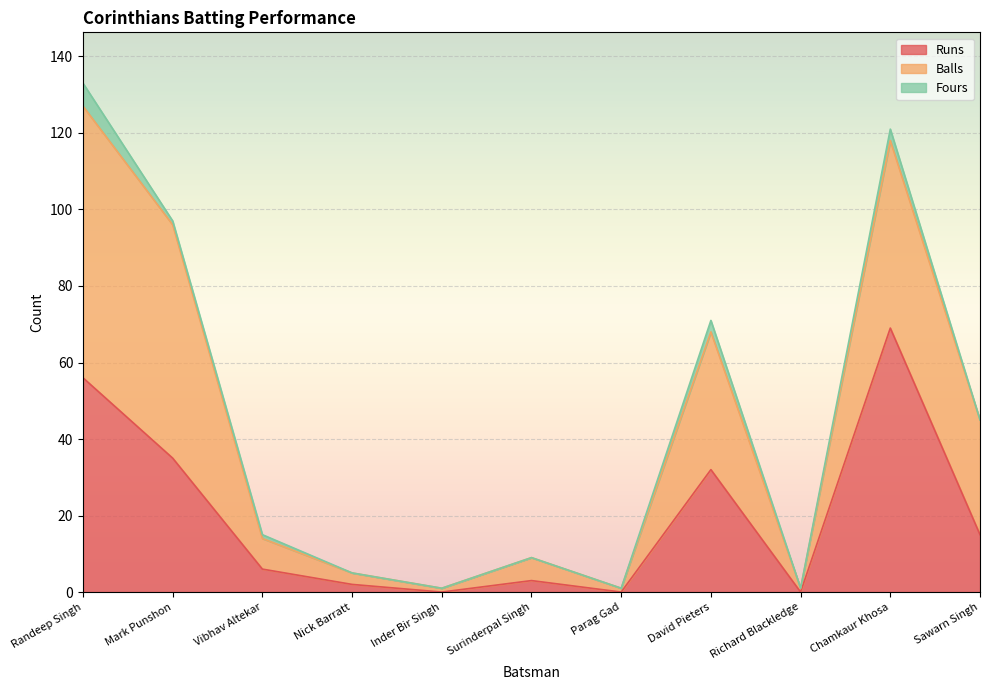

How many lines are shown in the chart?

3